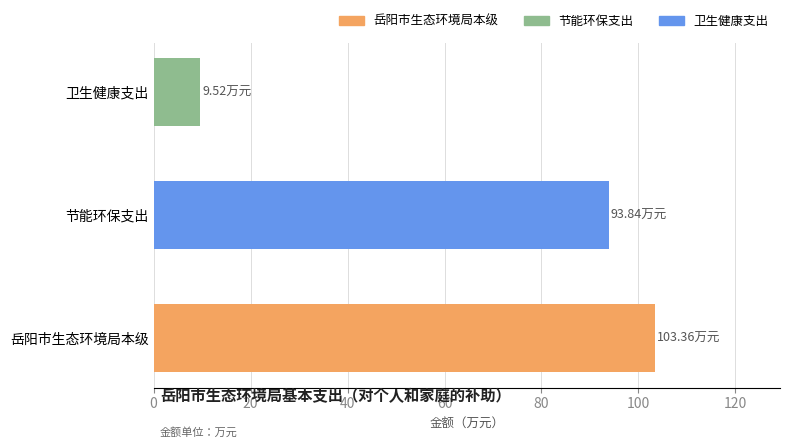

How many series are shown in this chart?

1